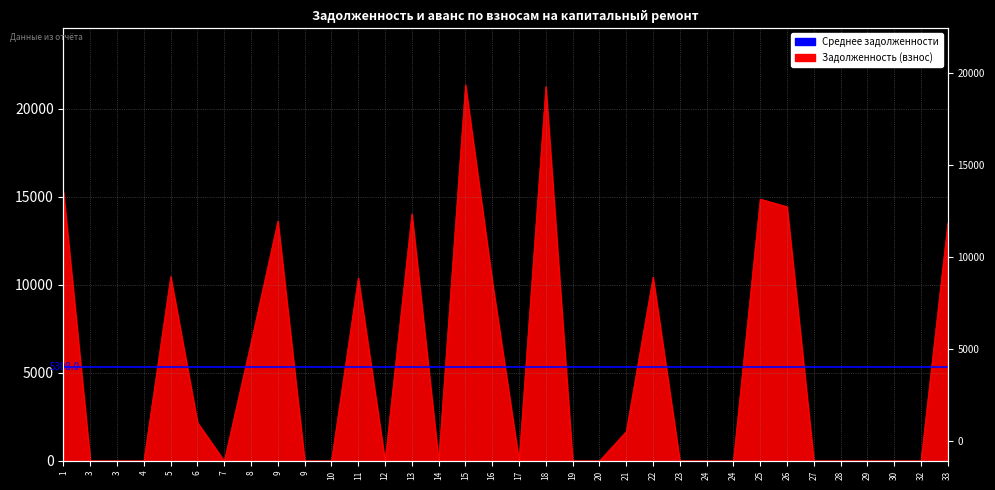

How many values exceed 0?

15